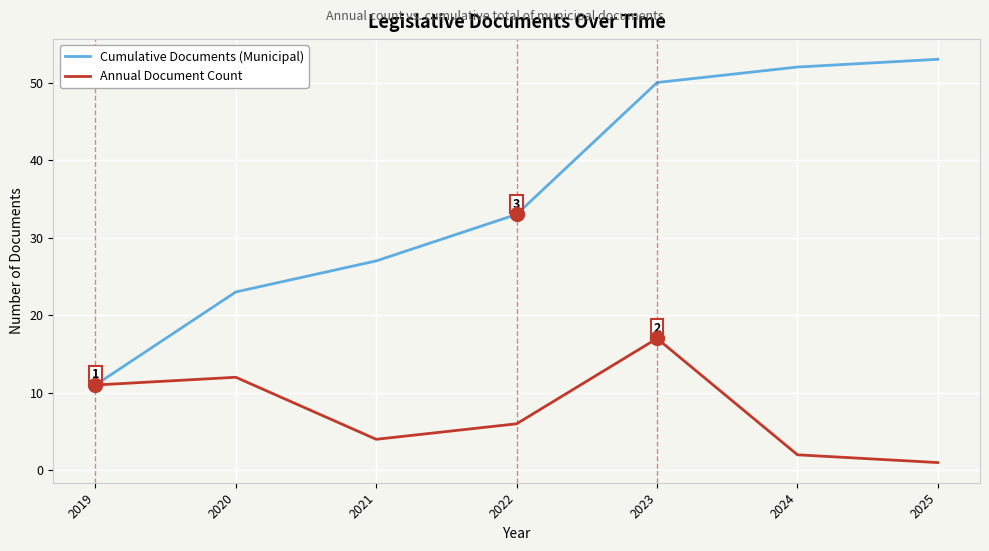

At which category does Annual Document Count reach its first local peak?

2020